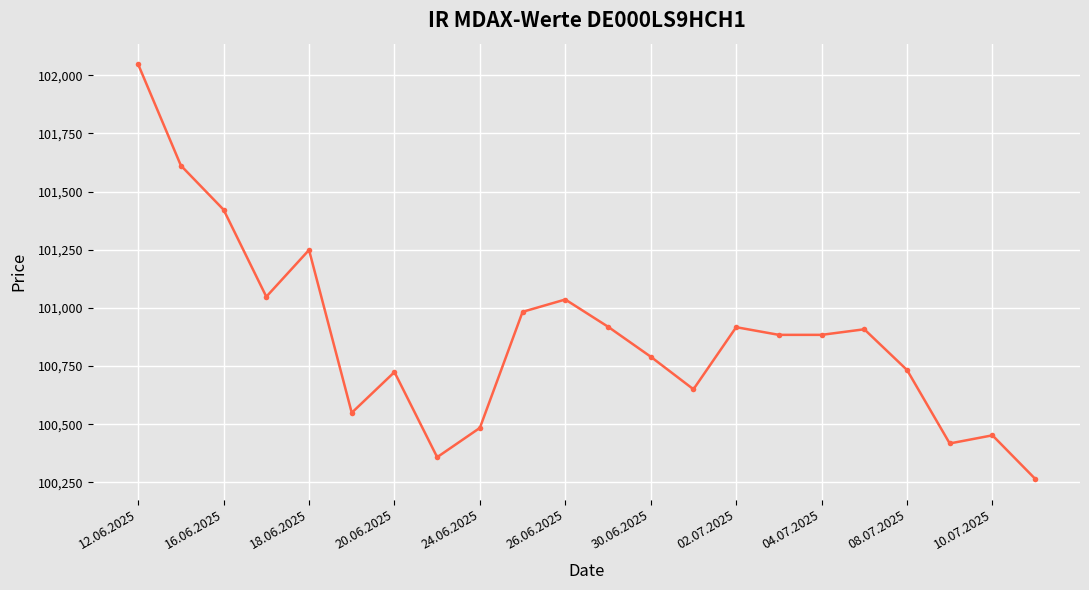

What is the sum of all values?

2219331